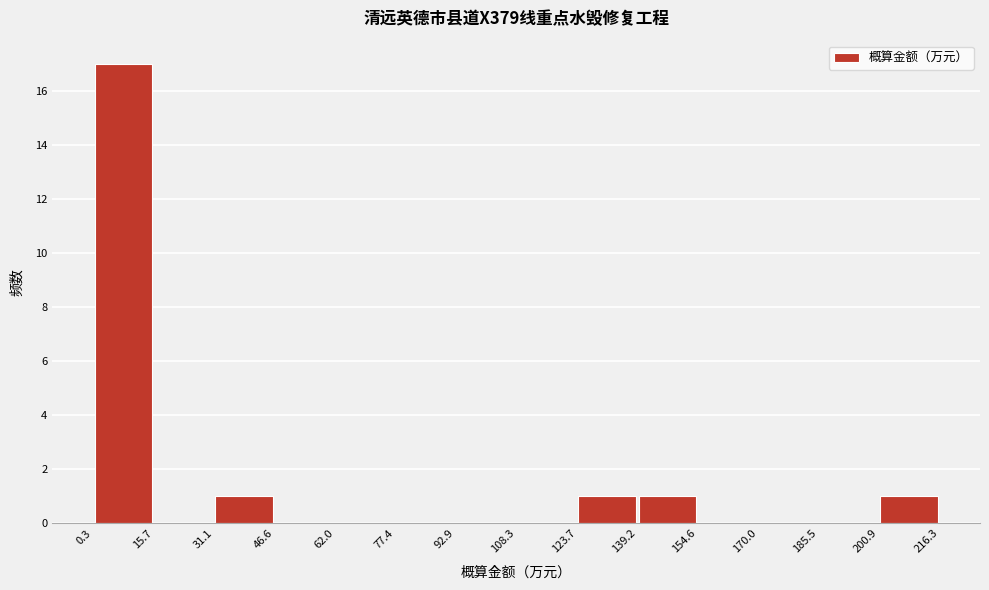

Reading left to right, list every bar in this chart as the range it spans on the x-axis followed by its height. The values are not printed on the chart, so give them approximately, as read against the axis.

0.3 to 15.7: 17
15.7 to 31.1: 0
31.1 to 46.6: 1
46.6 to 62.0: 0
62.0 to 77.4: 0
77.4 to 92.9: 0
92.9 to 108.3: 0
108.3 to 123.7: 0
123.7 to 139.2: 1
139.2 to 154.6: 1
154.6 to 170.0: 0
170.0 to 185.5: 0
185.5 to 200.9: 0
200.9 to 216.3: 1